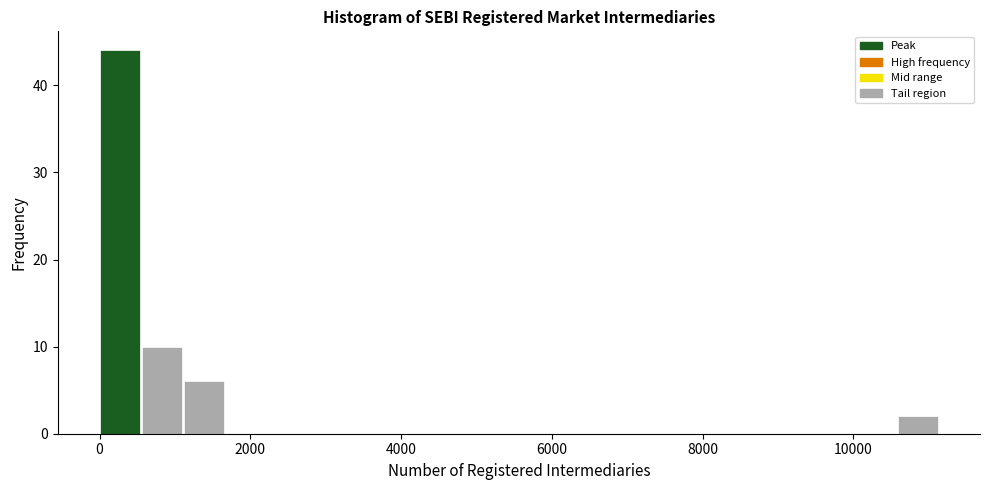

Read against the x-axis, roughly where is the centre of the tallest bar?

200